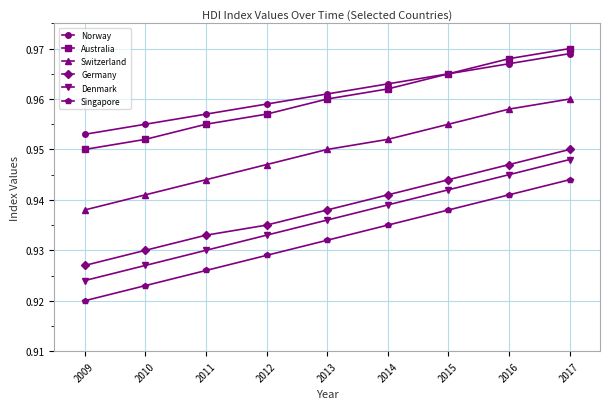

True or false: Norway and Germany cross at least once.

False